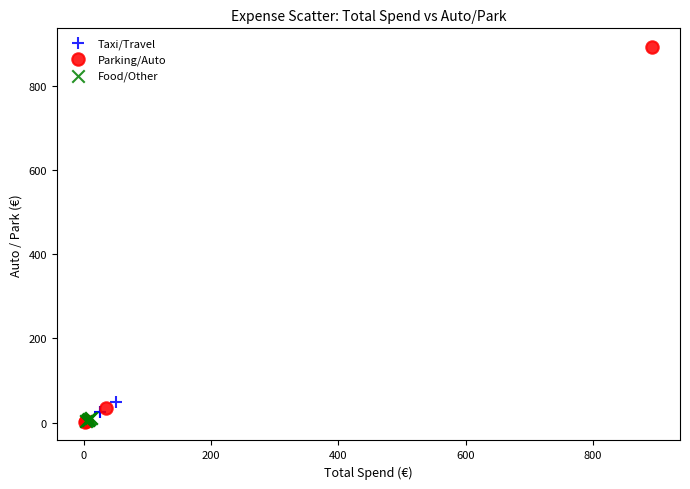

Which series has the largest Y range (max minus min)?

Parking/Auto